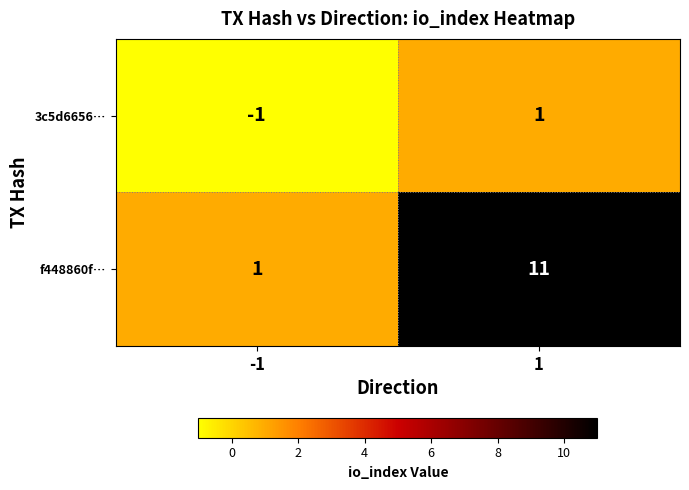

Is it true that f448860f… equals 15 at 1?

False